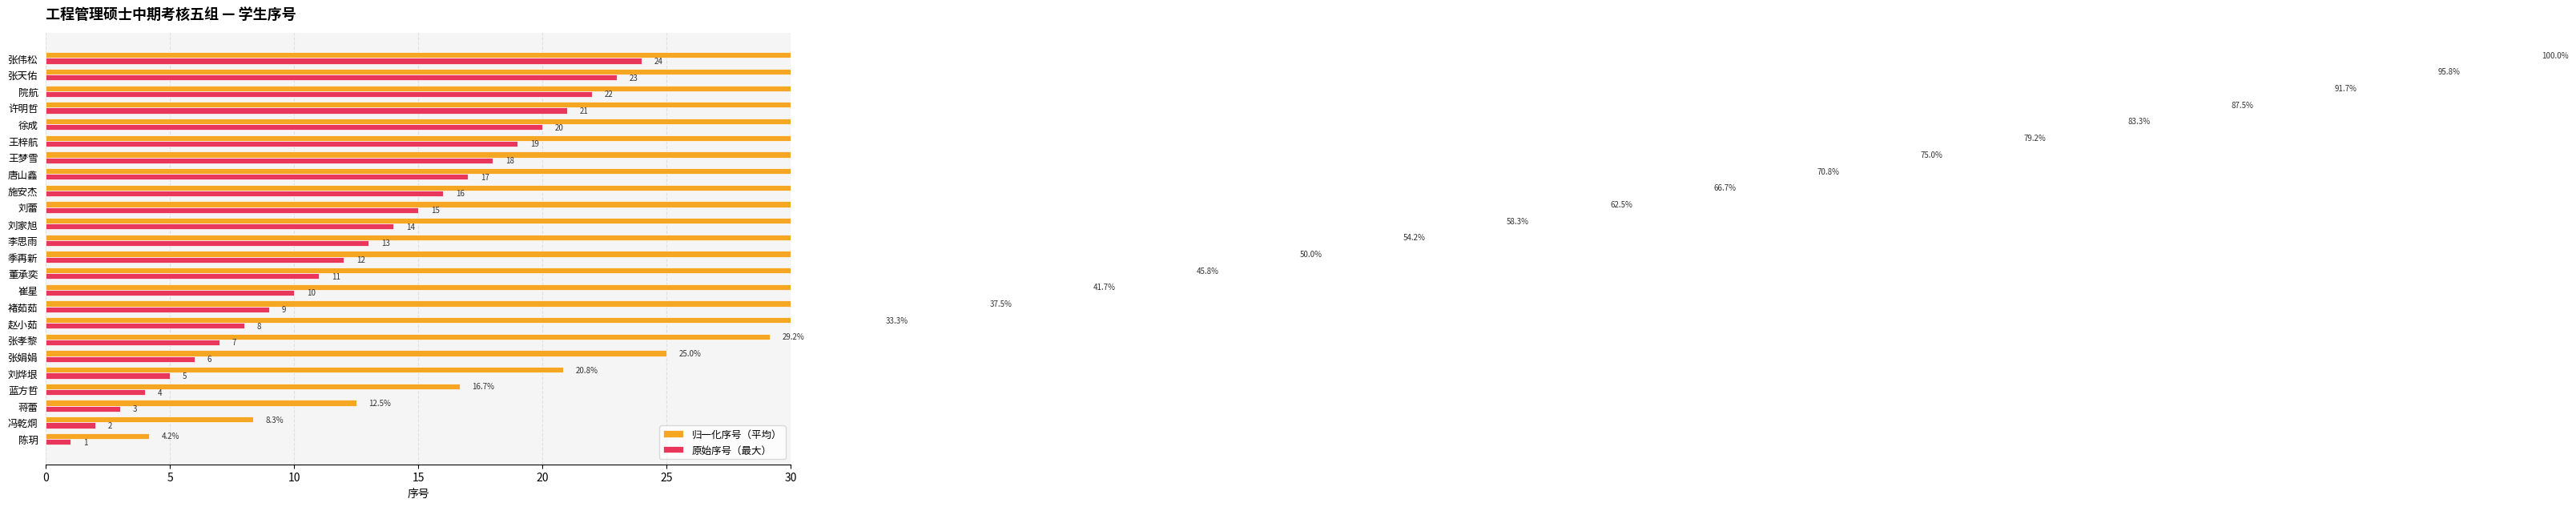

What is the value of the 归一化序号（平均） bar at the 14th from the left?

58.3